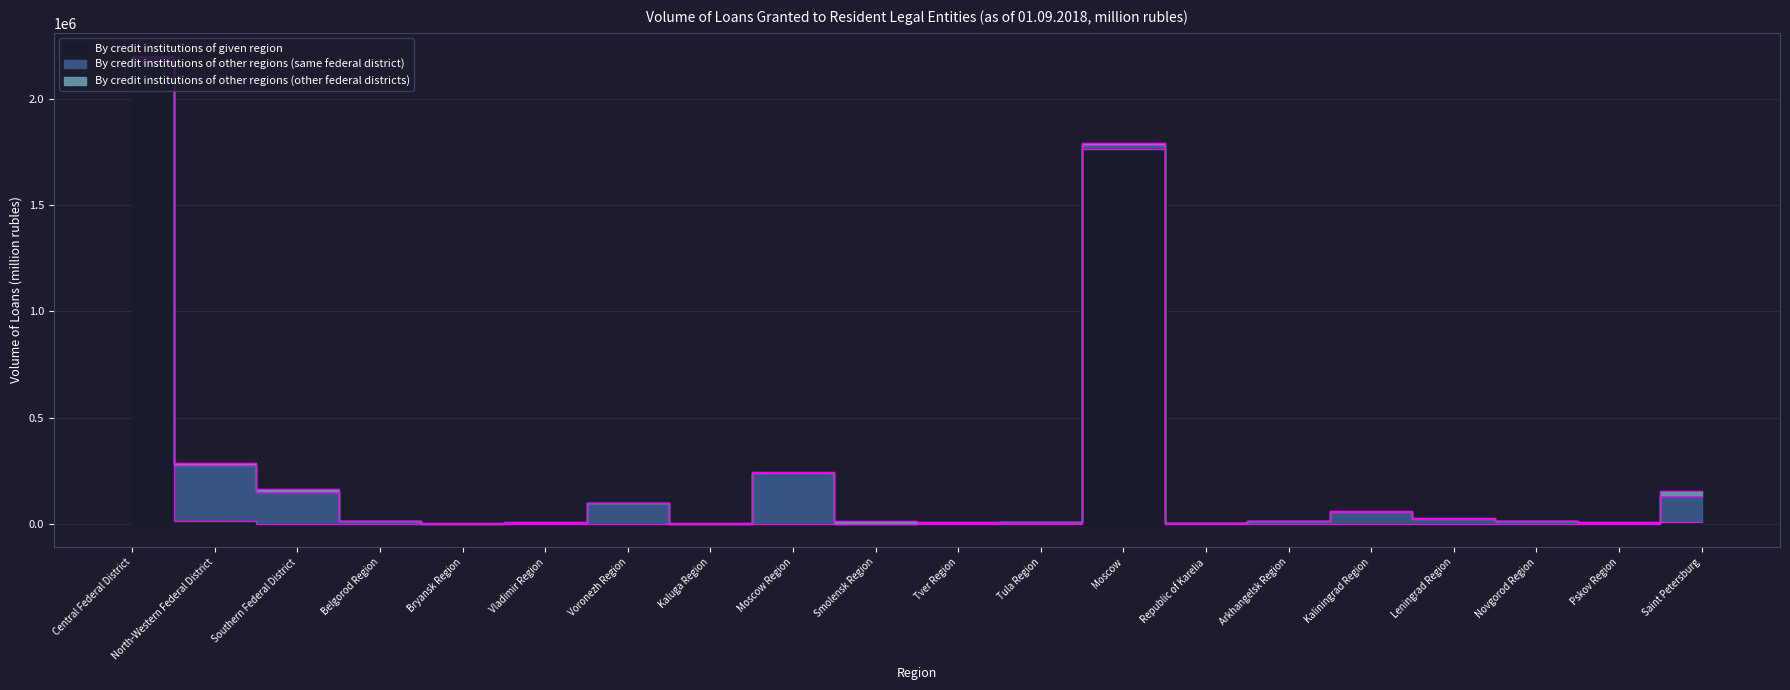

What is the label of the 17th point from the right?

Belgorod Region